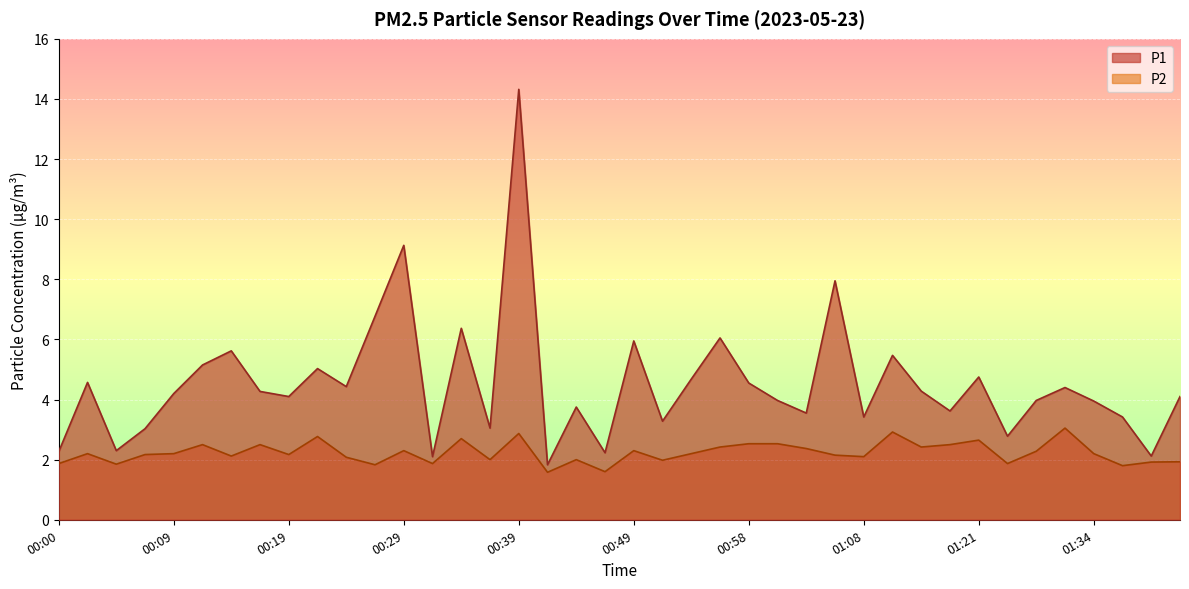

What are all the series names shown in the legend?

P1, P2